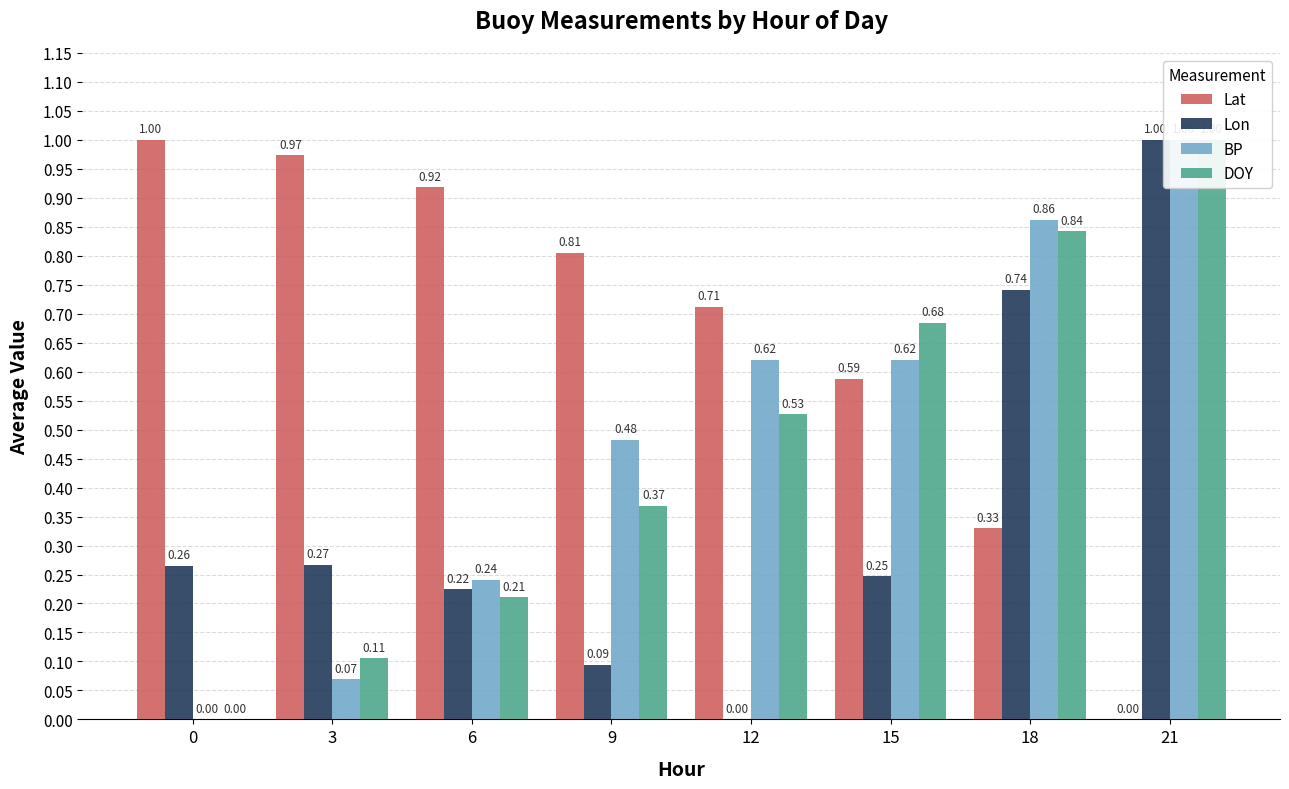

Does the chart contain any negative values?

No